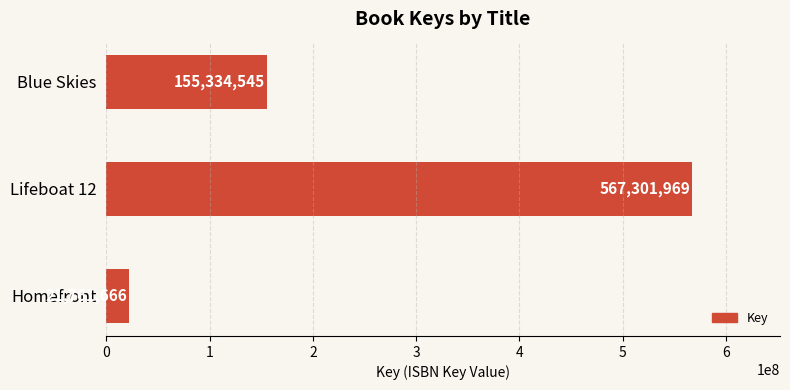

Is it true that the value at Blue Skies is 53040539?

False